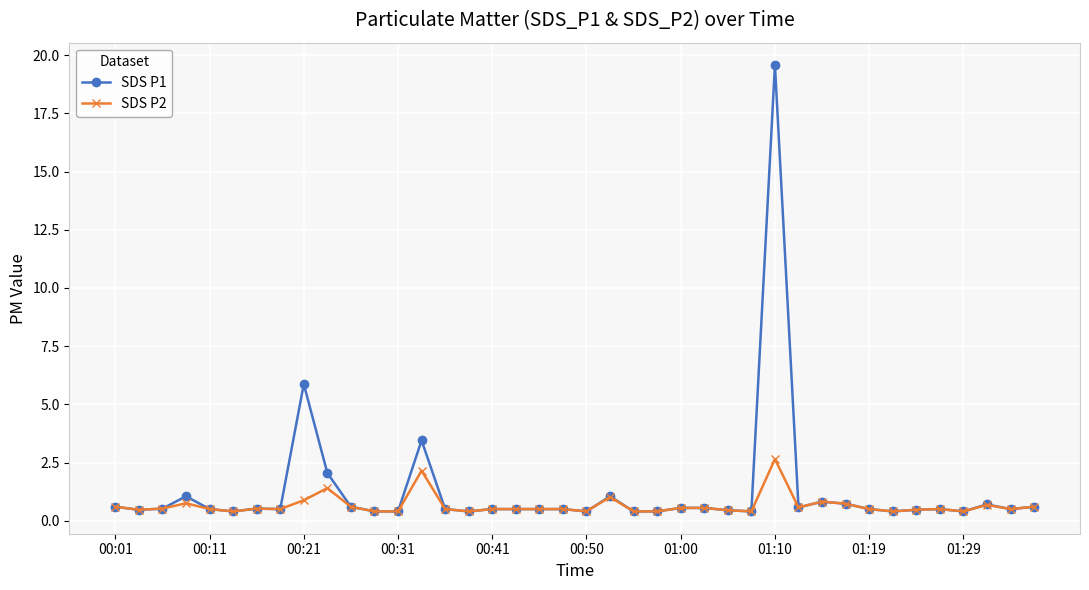

What is the highest value of the SDS P1 series?

19.6